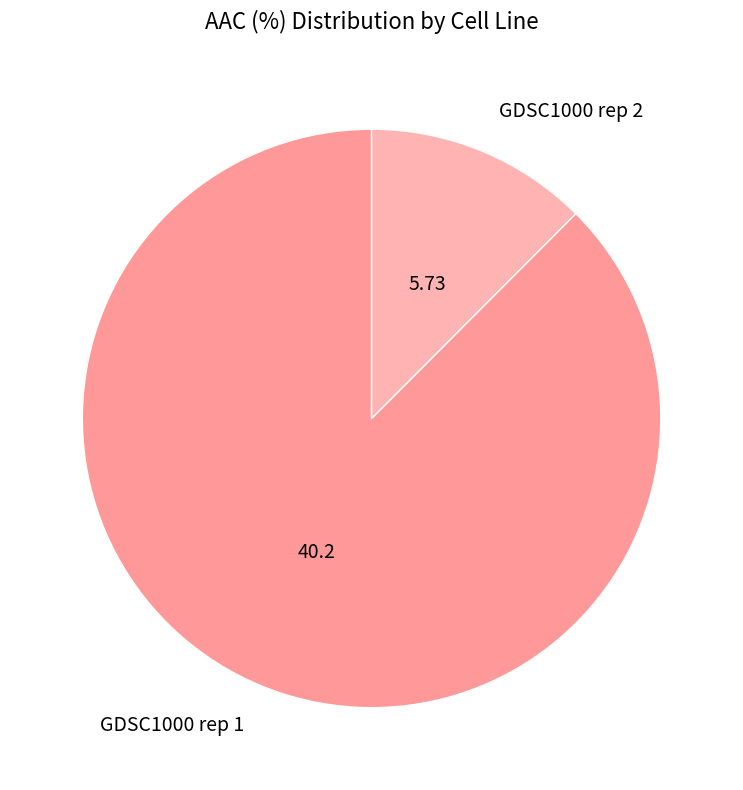

Which slice represents more than half of the pie?

GDSC1000 rep 1